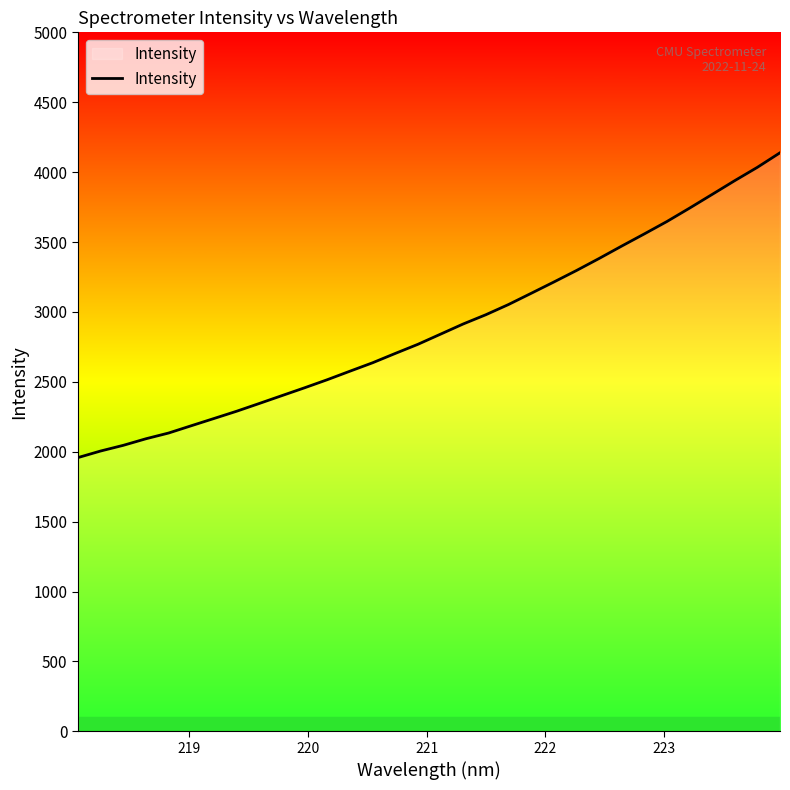

How many values exceed 2841?

16